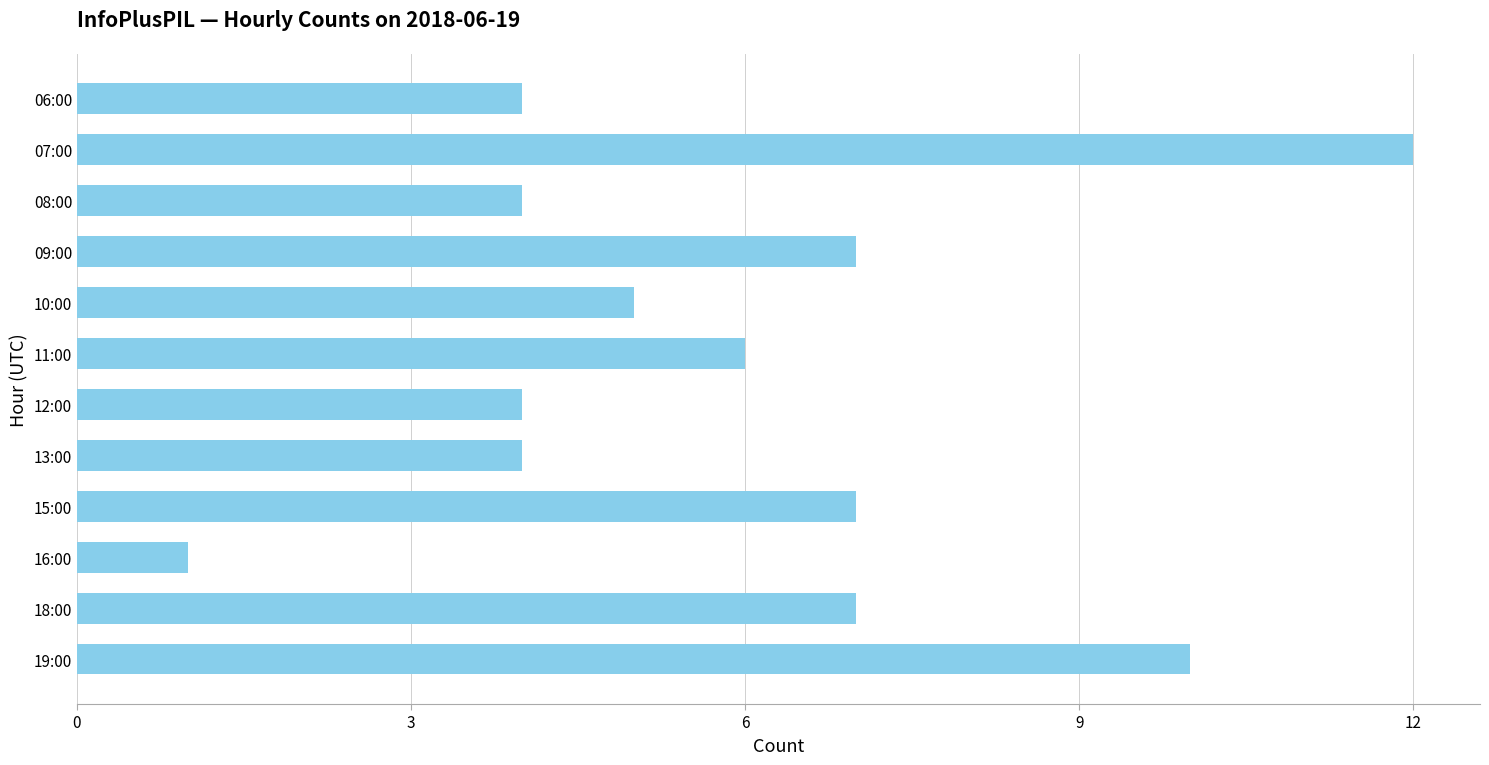

Reading top to bottom, extract all data points from this chart.

4	12	4	7	5	6	4	4	7	1	7	10